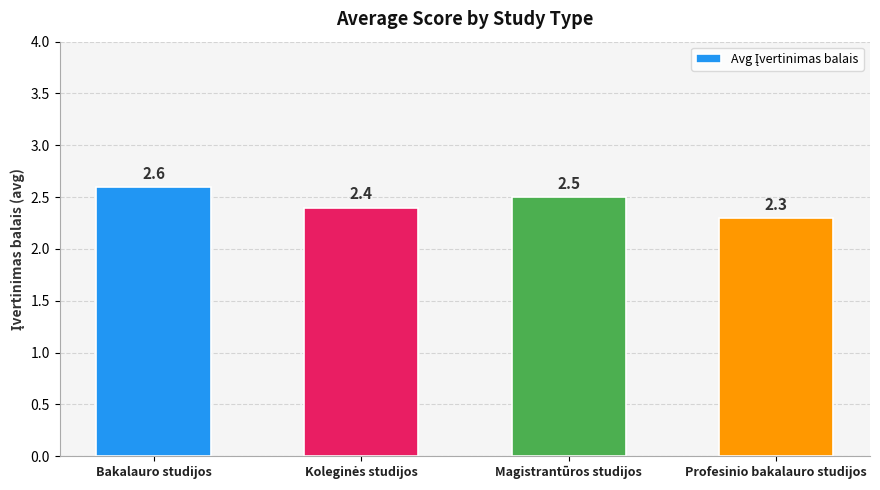

Reading right to left, transcribe all the data shown in this chart.

2.3	2.5	2.4	2.6